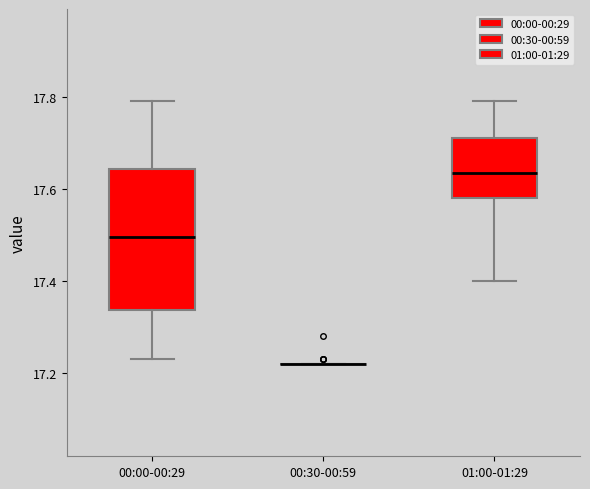

Reading left to right, transcribe this box plot: for each box, give where its median line is, the range the box spans, and where its two whiskers end, as read against the y-axis. The values are not printed on the chart, so give them approximately, as read against the axis.

00:00-00:29: median 17.50, box 17.34 to 17.64, whiskers 17.24 to 17.80
00:30-00:59: box collapsed to a line at 17.22, whiskers 17.22 to 17.22
01:00-01:29: median 17.64, box 17.58 to 17.72, whiskers 17.40 to 17.80